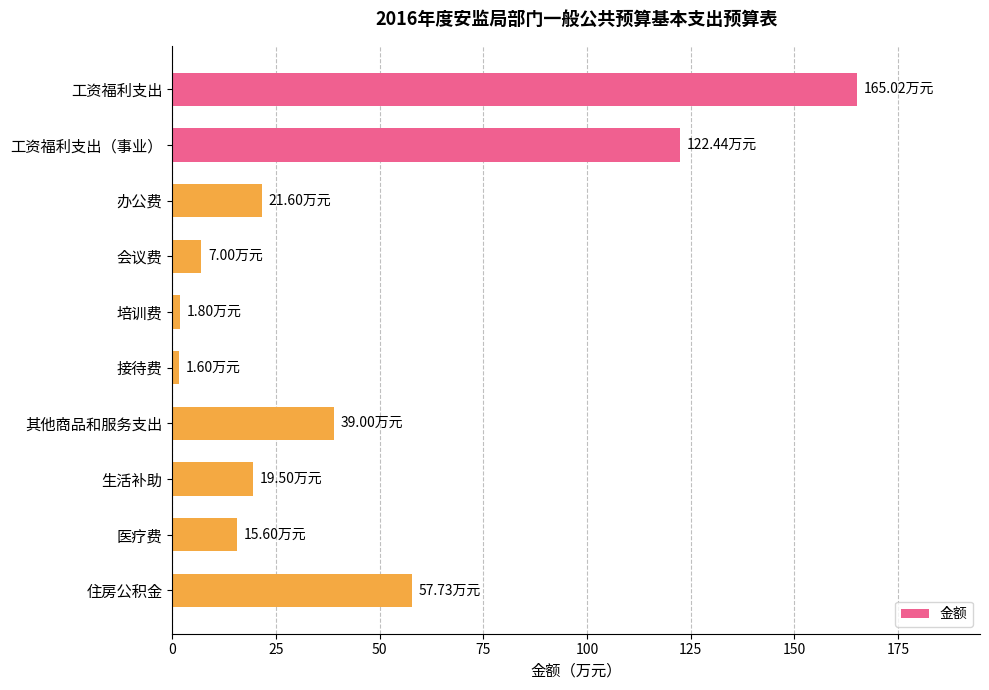

Approximately how many times larger is the value at 工资福利支出 compared to 办公费?

7.6